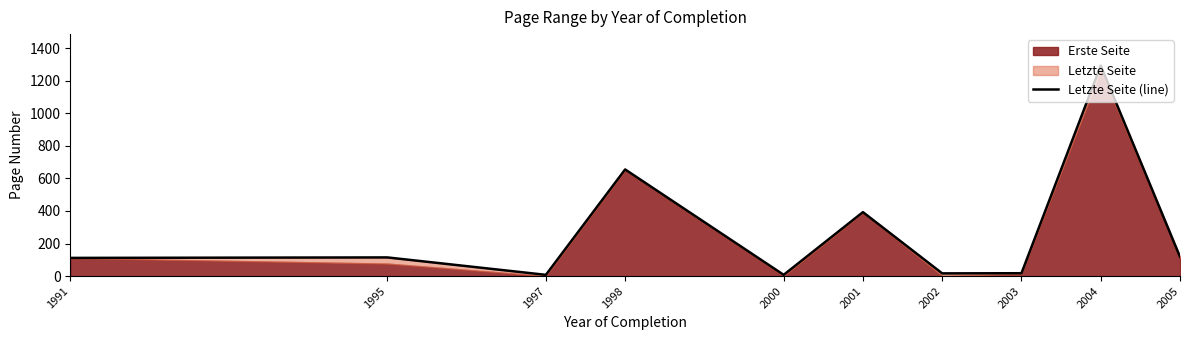

Rank the categories by value from lowest to highest.

1997, 2000, 2002, 2003, 1991, 1995, 2005, 2001, 1998, 2004